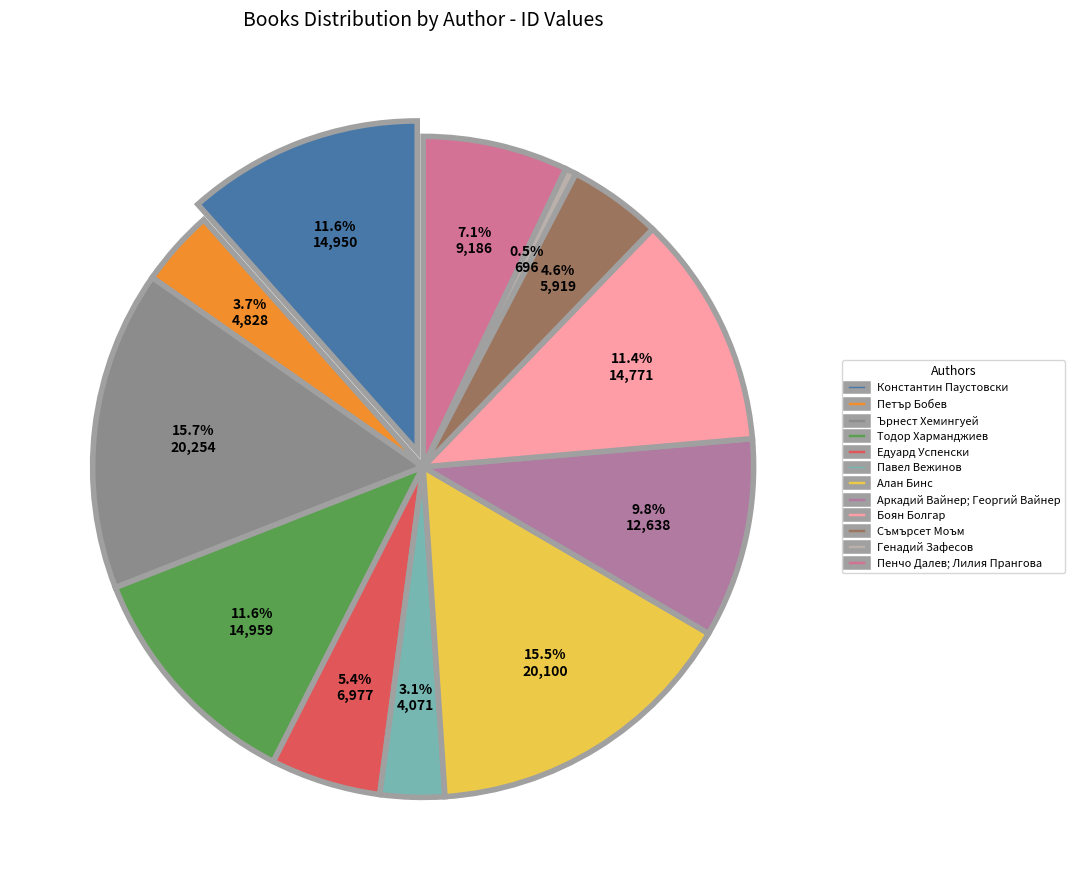

Between Константин Паустовски and Алан Бинс, which is larger?

Алан Бинс